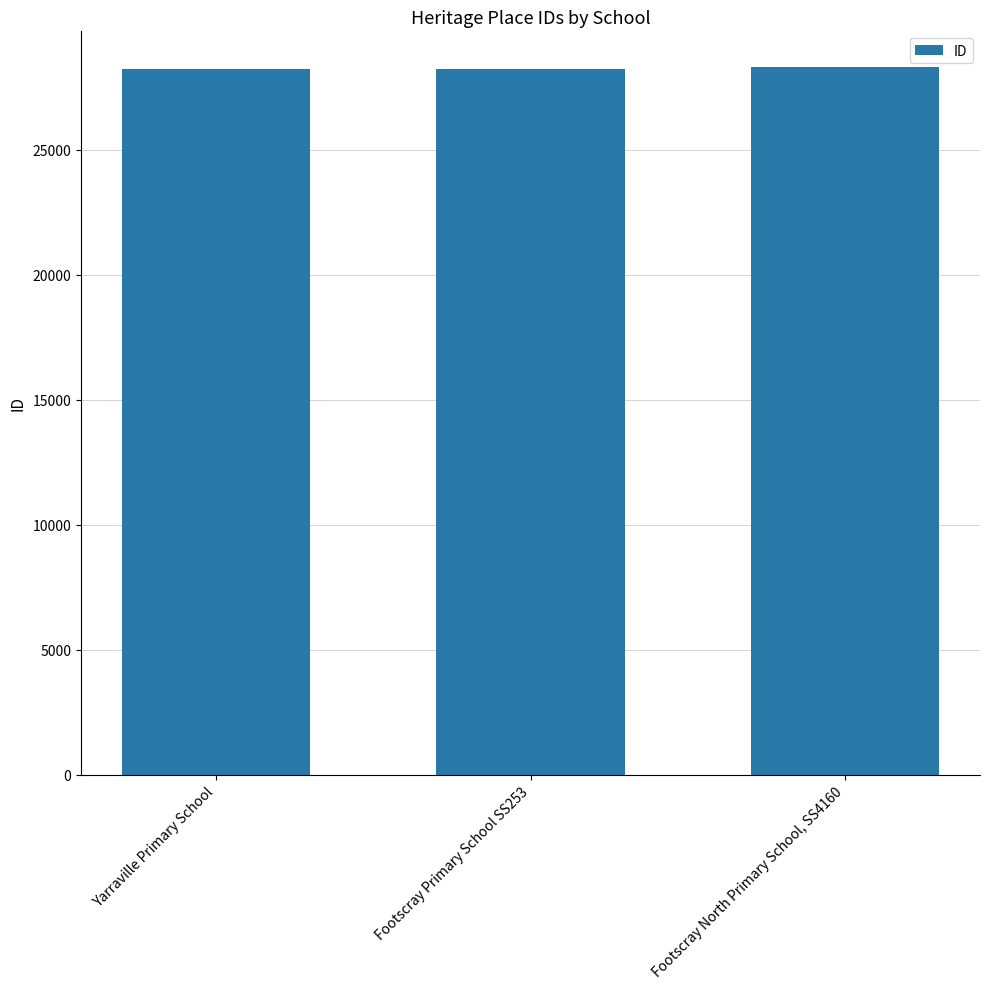

What is the smallest value displayed?

28247